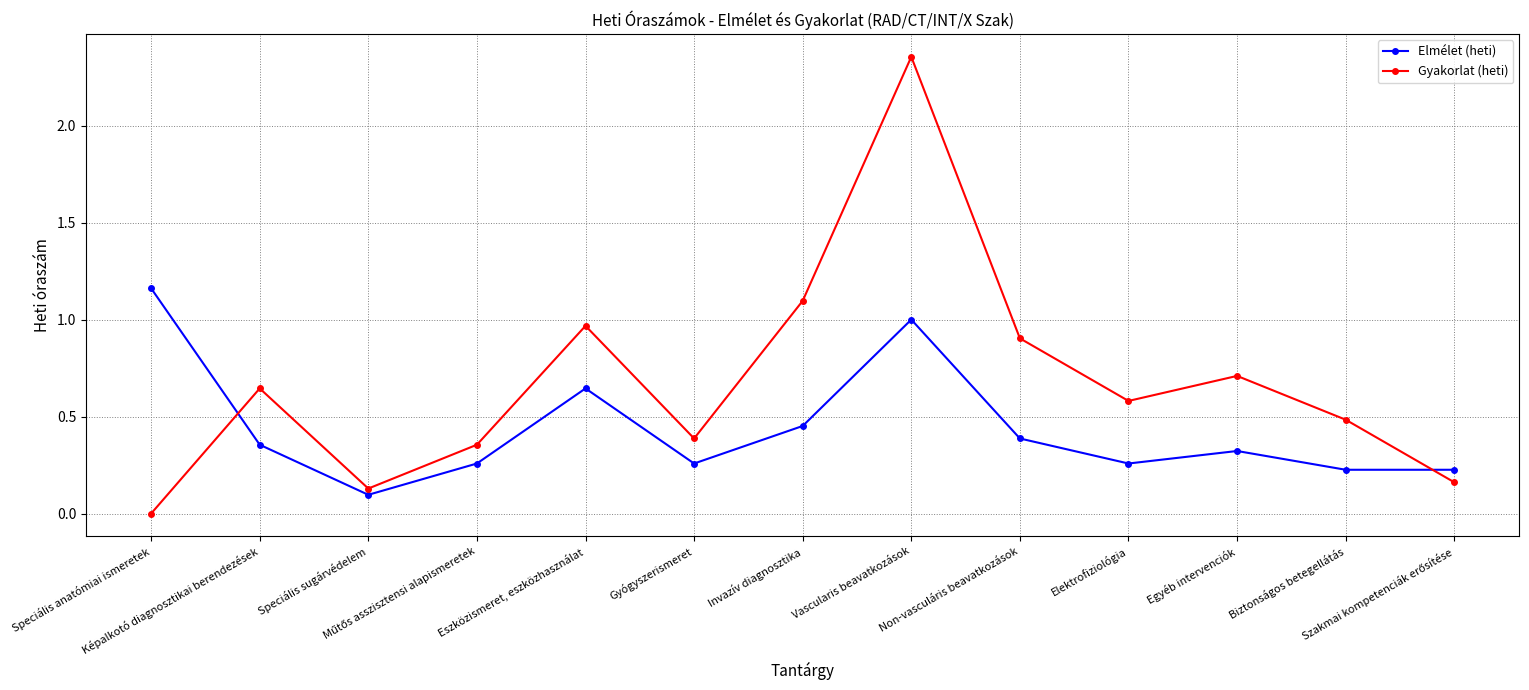

Which series ends up on top after the final intersection of Gyakorlat (heti) and Elmélet (heti)?

Elmélet (heti)